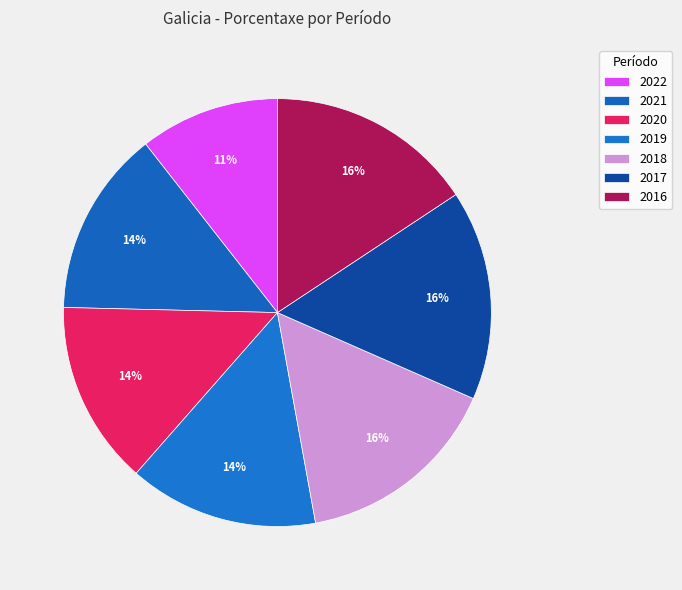

What percentage is the 2018 slice, to the nearest percent?

16%